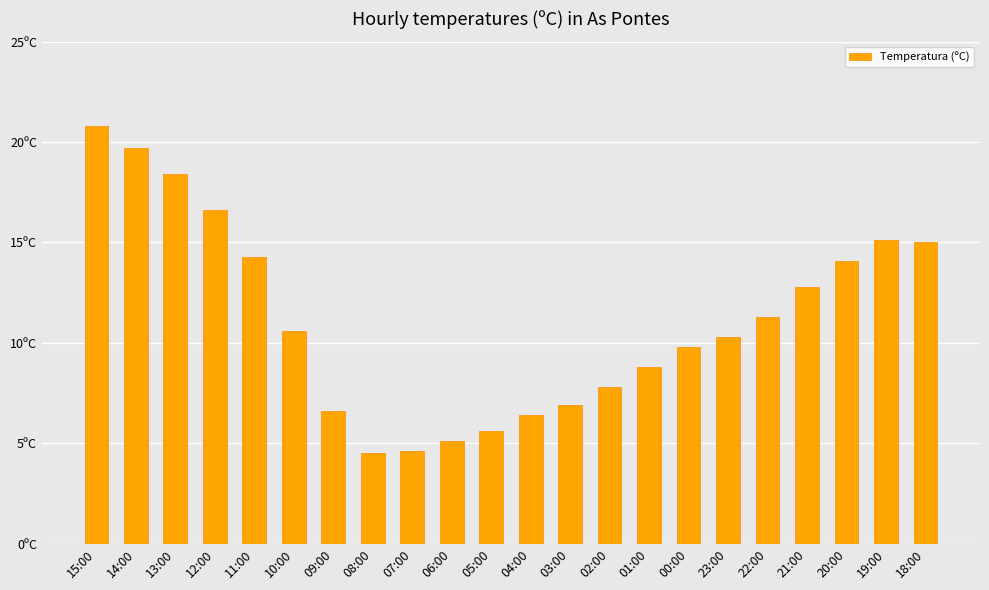

What is the difference between the maximum and minimum values?

16.3